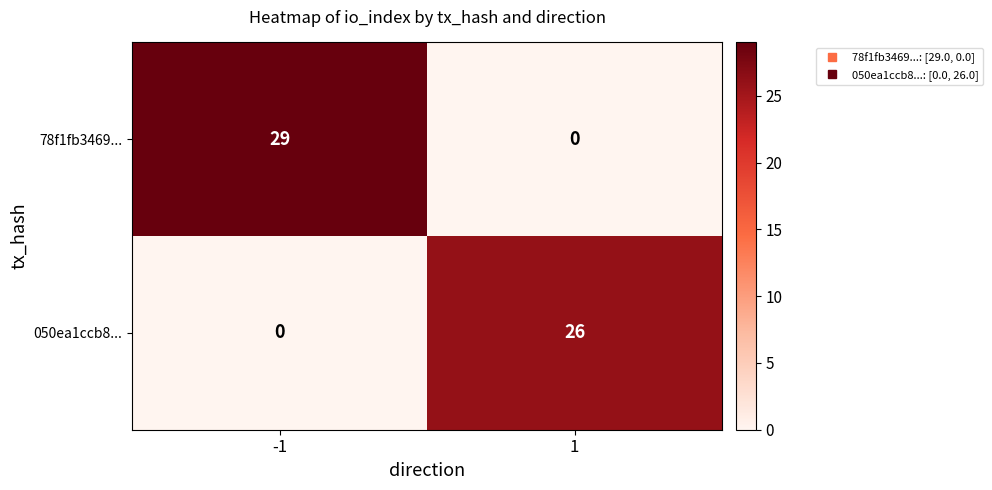

List the series in order of their peak value, lowest first.

050ea1ccb8..., 78f1fb3469...